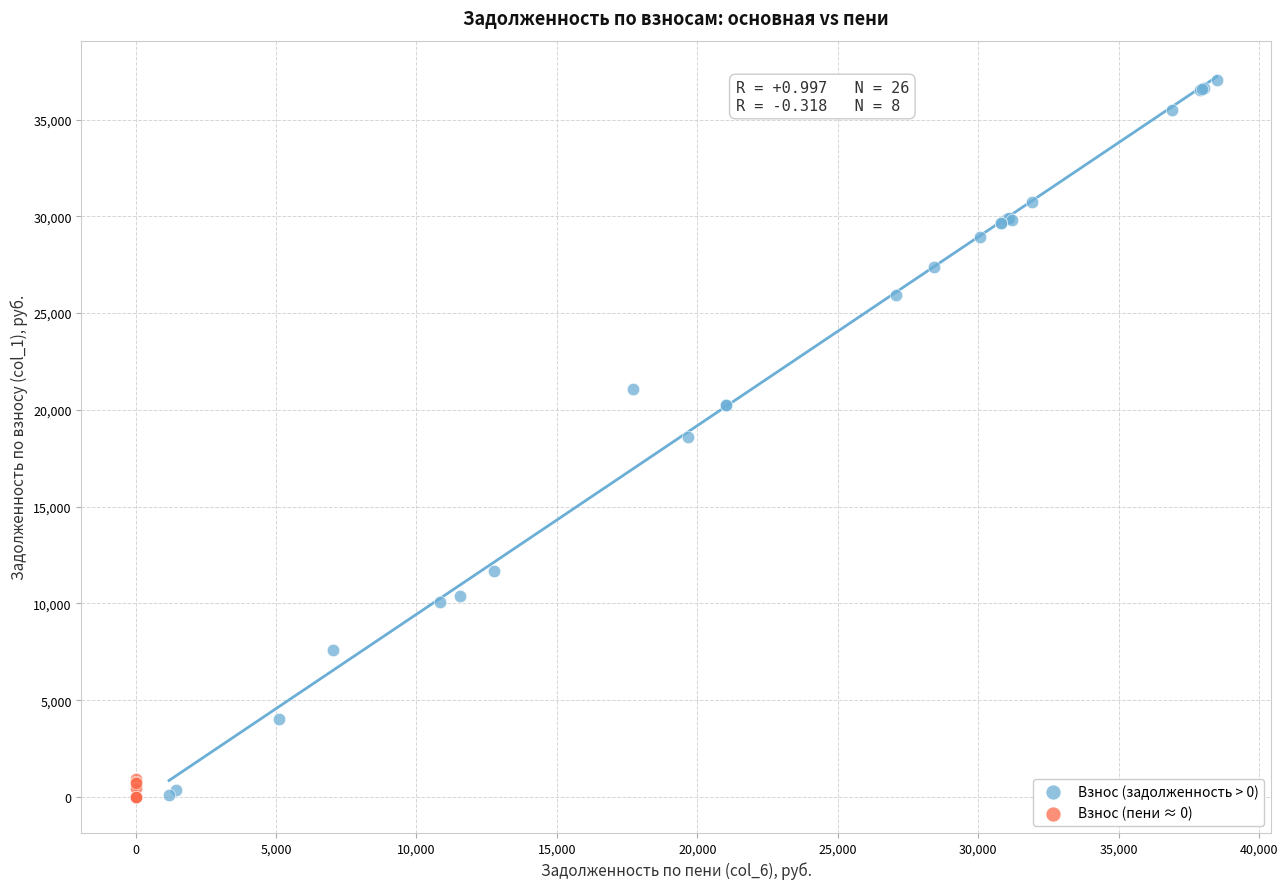

Which series reaches the maximum Y coordinate?

Взнос (задолженность > 0)